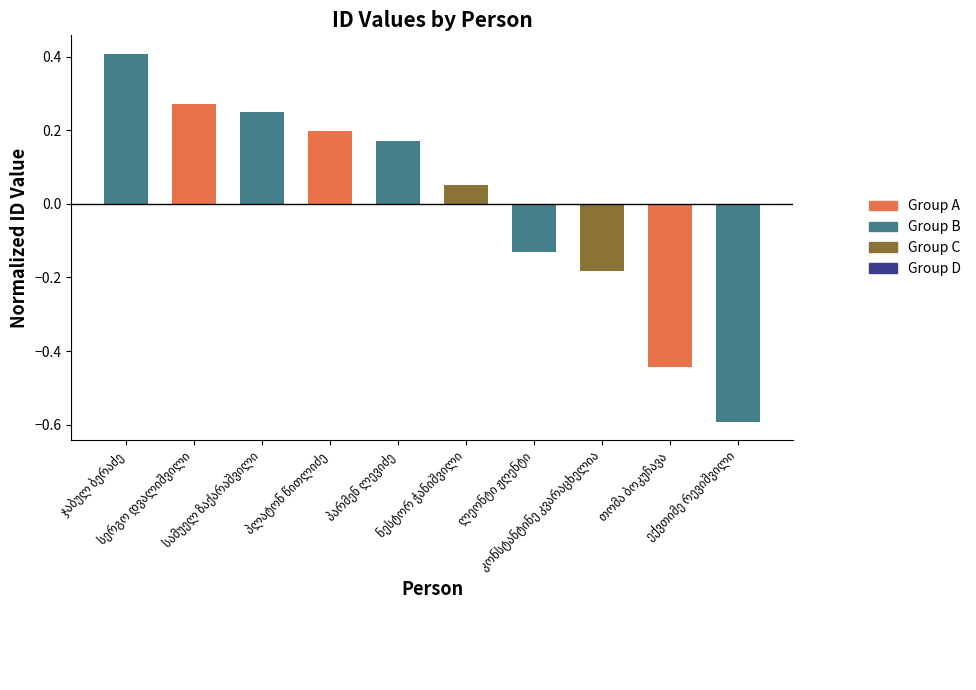

What is the difference between the second highest and minimum values?

0.9